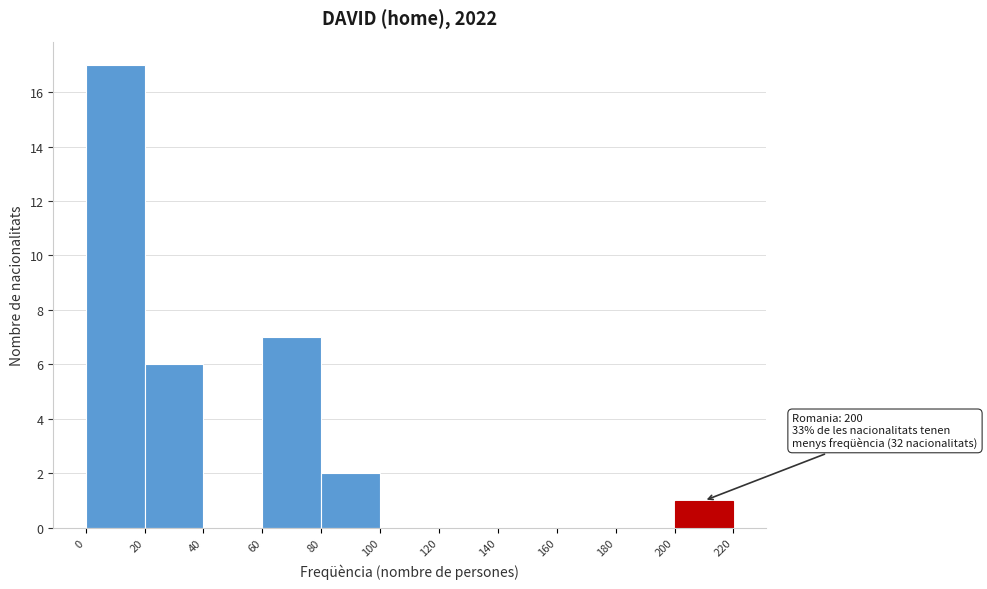

Over which range of the x-axis is the bar tallest?

0 to 20